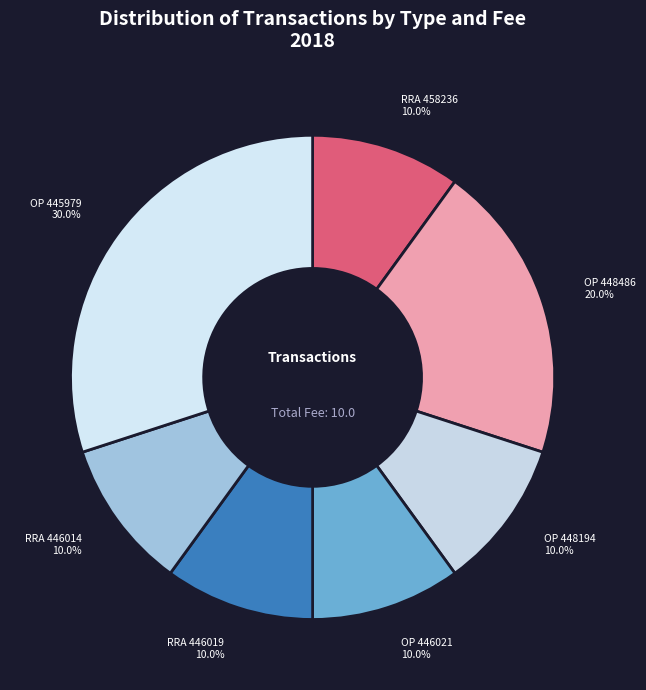

What is the largest slice in the pie chart?

OP 445979